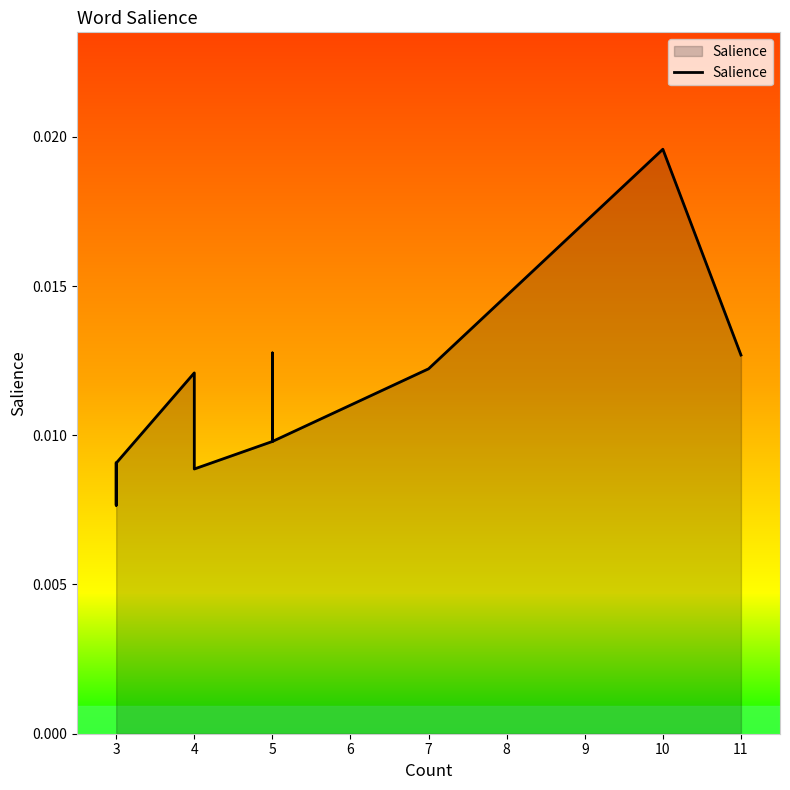

How many points are higher than both their immediate neighbors (excluding endpoints)?

2